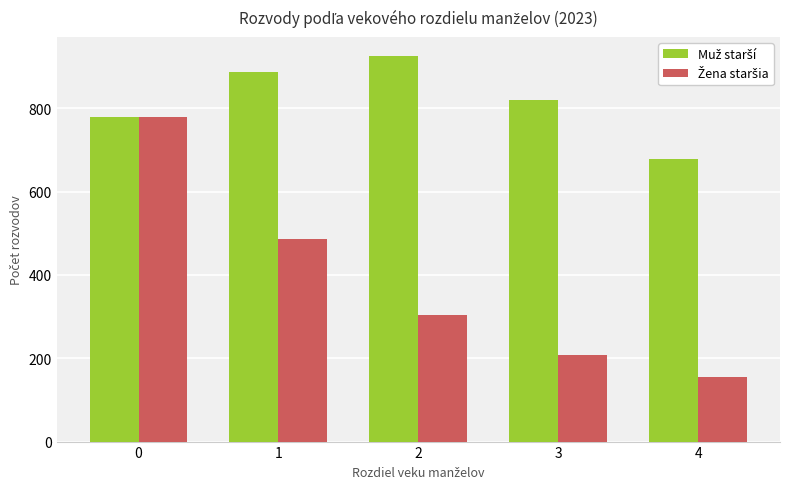

What is the difference between the highest and lowest values at 2?

622